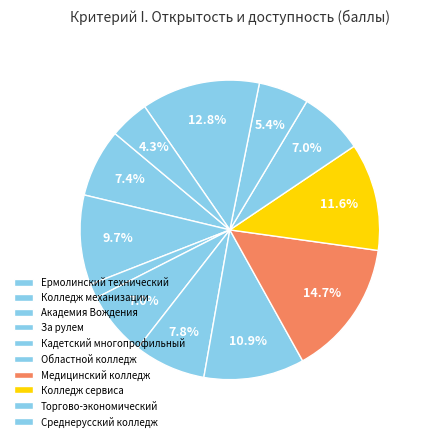

How many slices are in this pie chart?

12